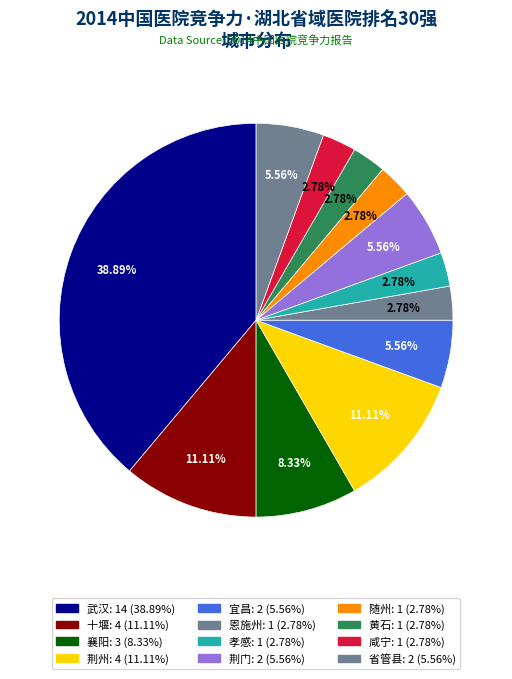

Combined, what portion of the pie is 咸宁 and 省管县?

8.3%